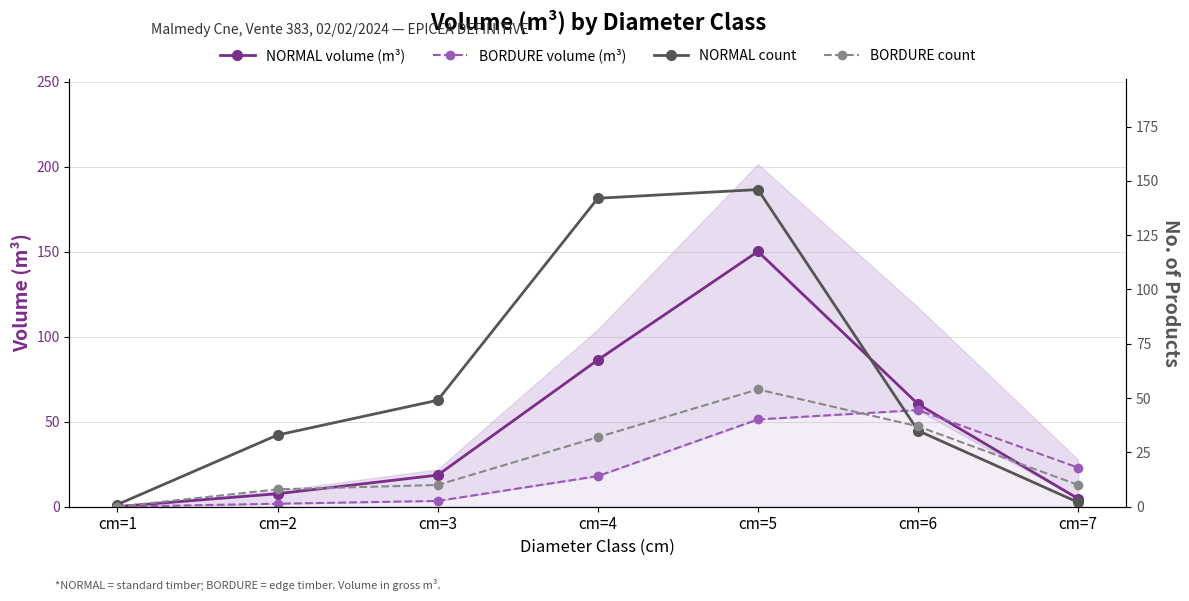

The value of NORMAL count at cm=5 is 62.4. True or false?

False